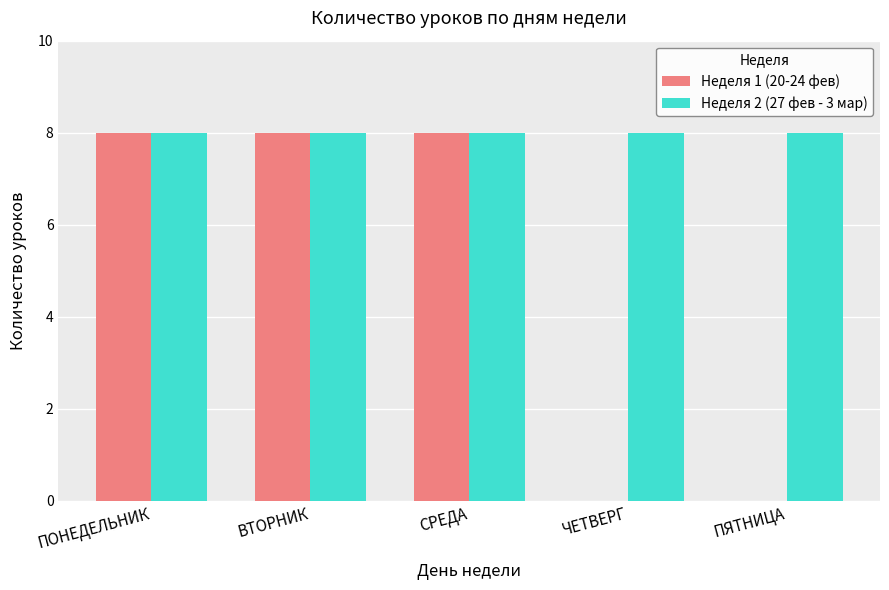

Reading right to left, transcribe all the data shown in this chart.

Неделя 1 (20-24 фев): 0	0	8	8	8
Неделя 2 (27 фев - 3 мар): 8	8	8	8	8